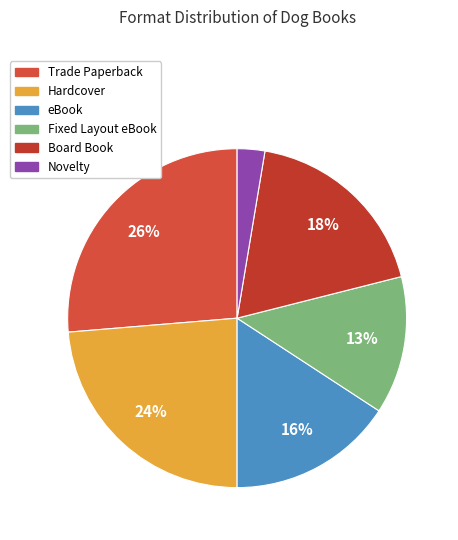

To the nearest percent, what is the average slice percentage?

17%